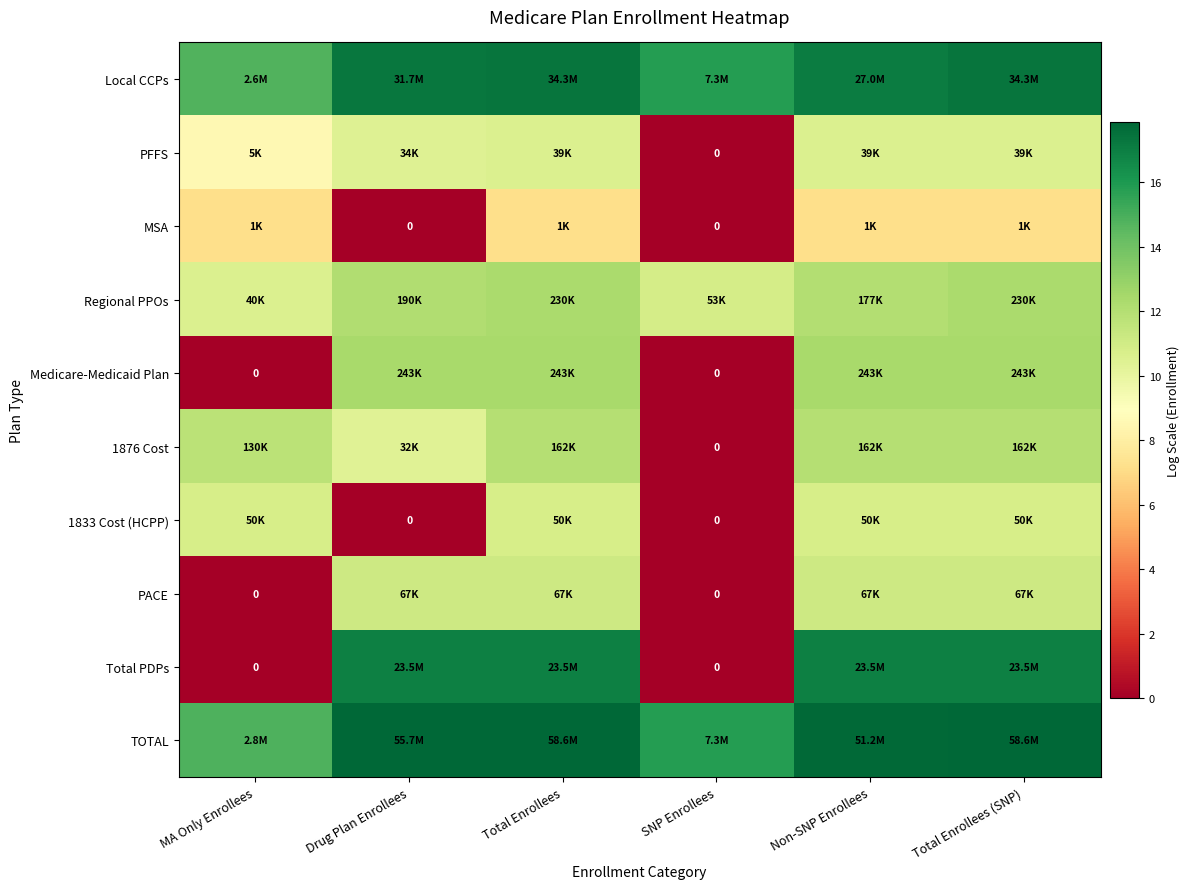

How many values in Medicare-Medicaid Plan are above zero?

4